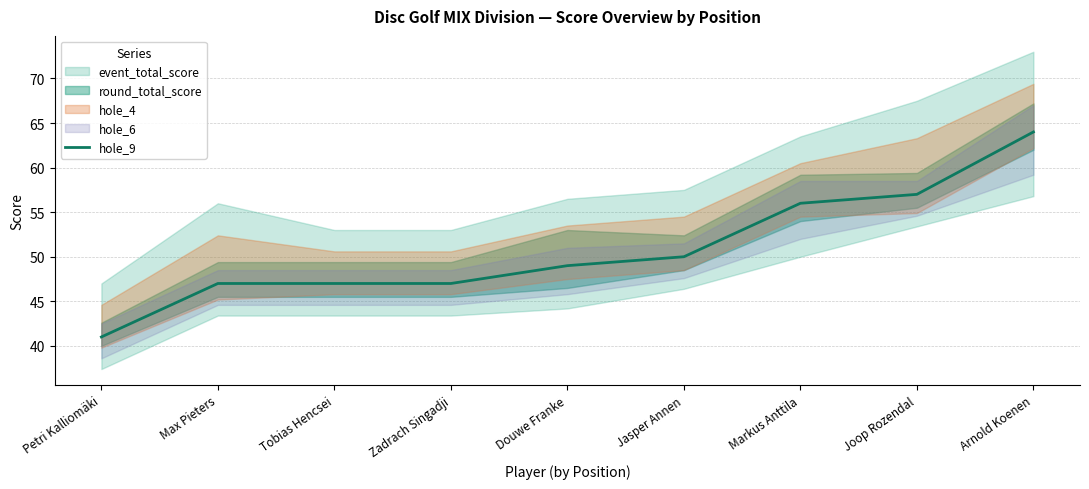

What is the label of the 9th point from the right?

Petri Kalliomäki